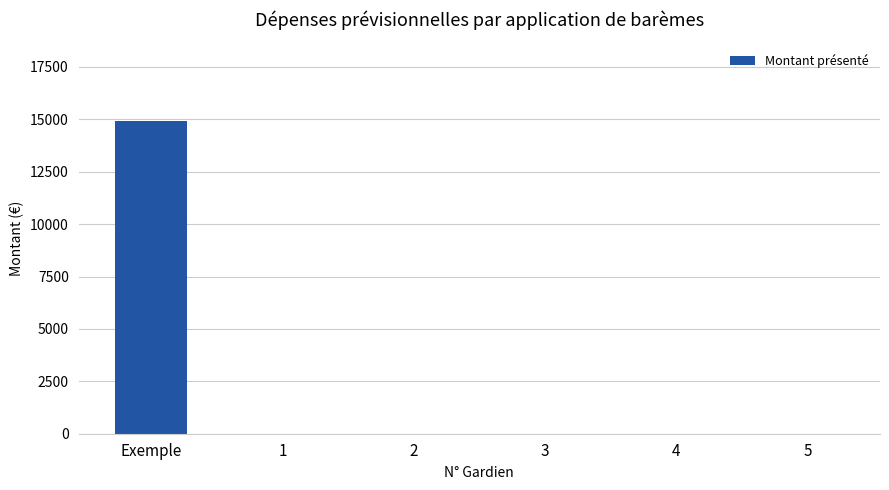

What is the approximate value at Exemple?

14940